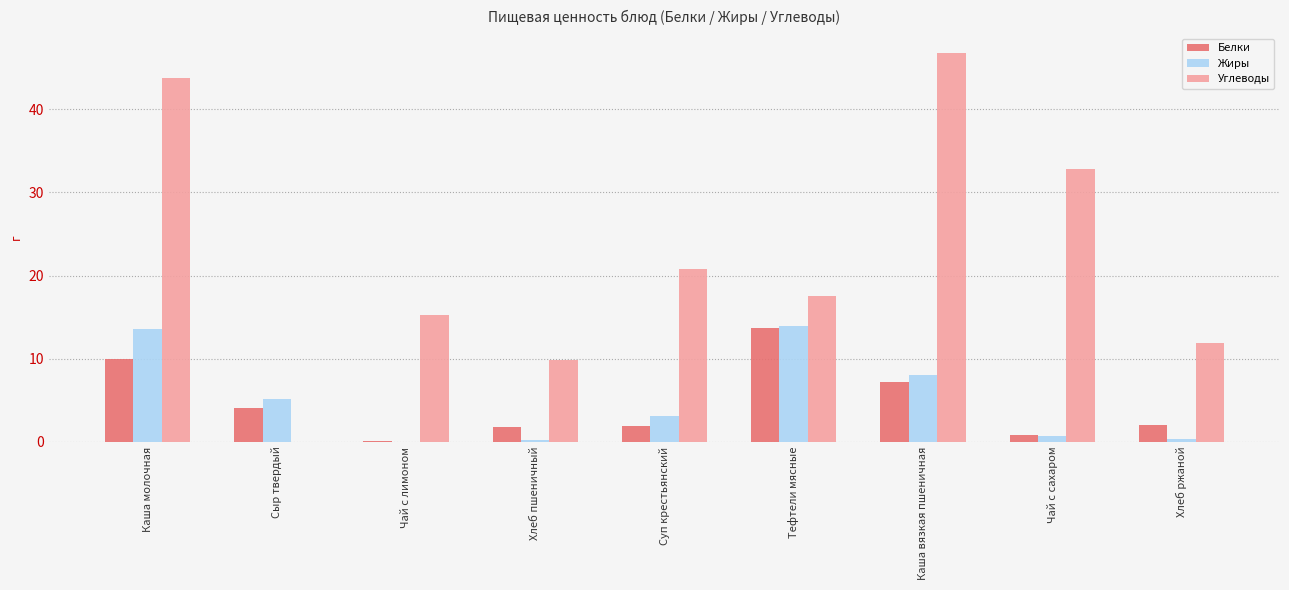

How many series are shown in this chart?

3